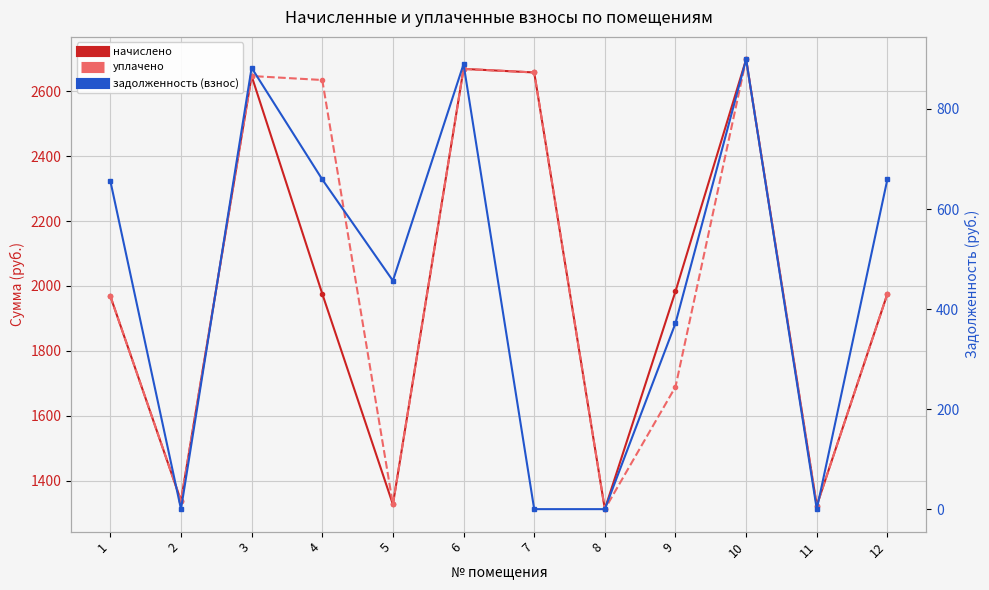

Is it true that уплачено equals 1338.1 at 2?

True